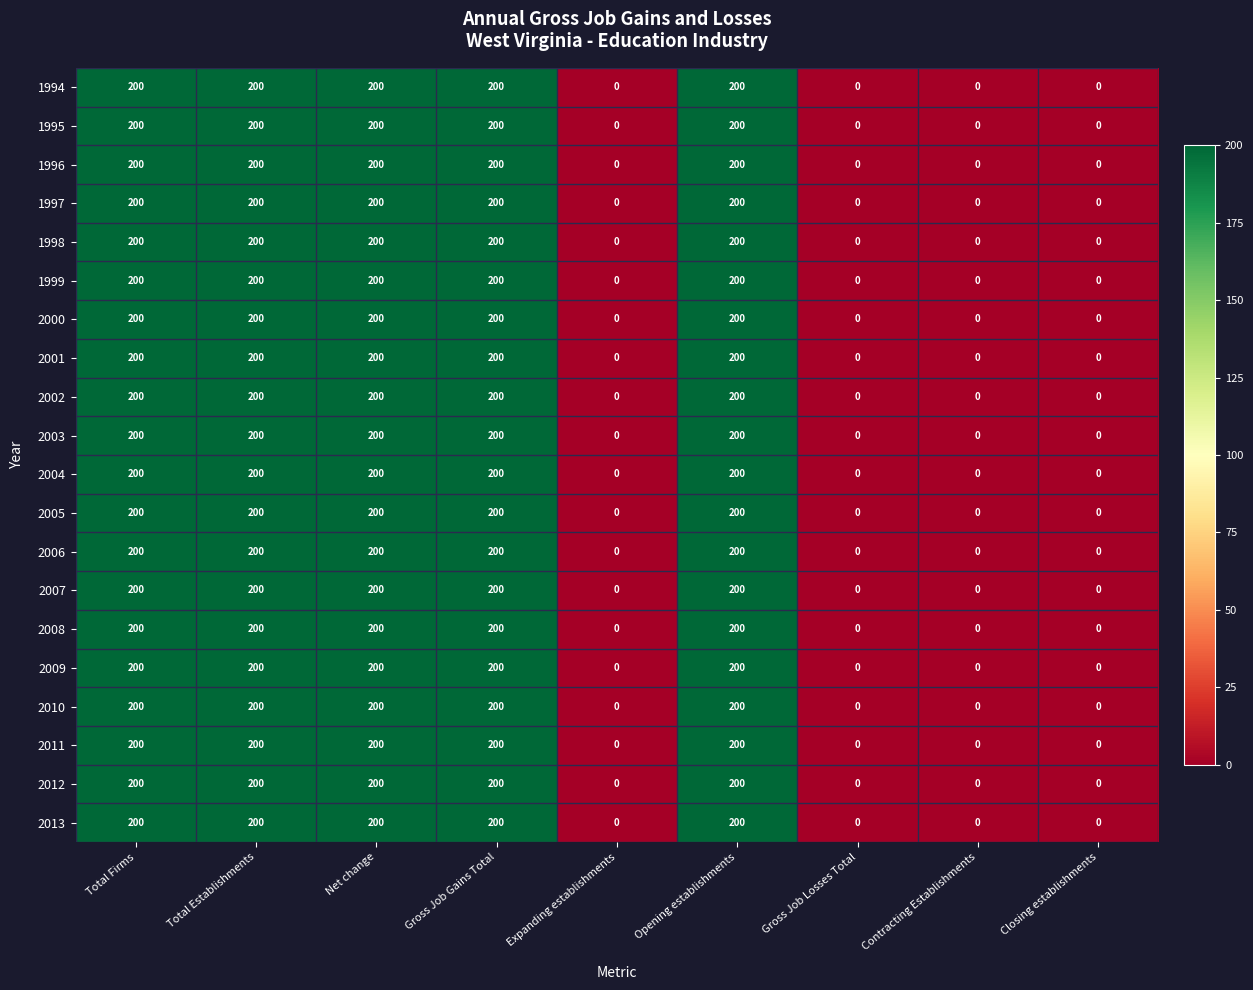

How many 2013 values are between 0 and 200?

9